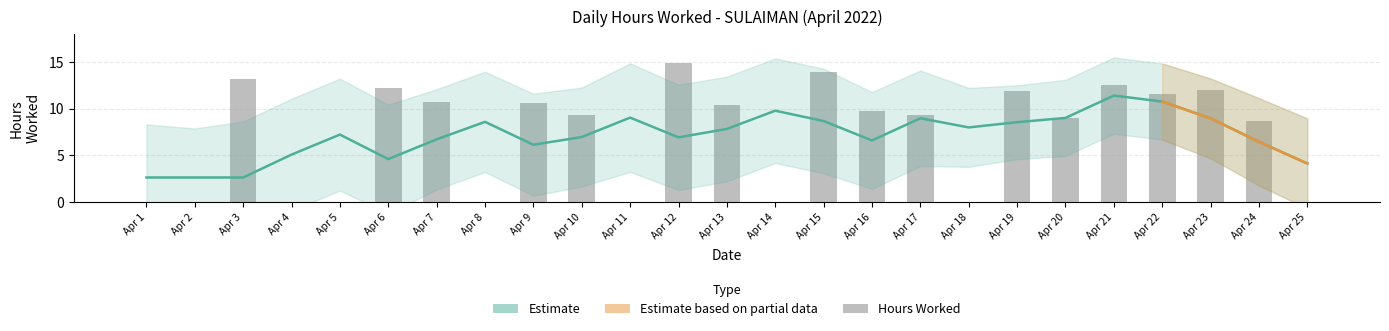

Between Apr 9 and Apr 13, which is larger?

Apr 9